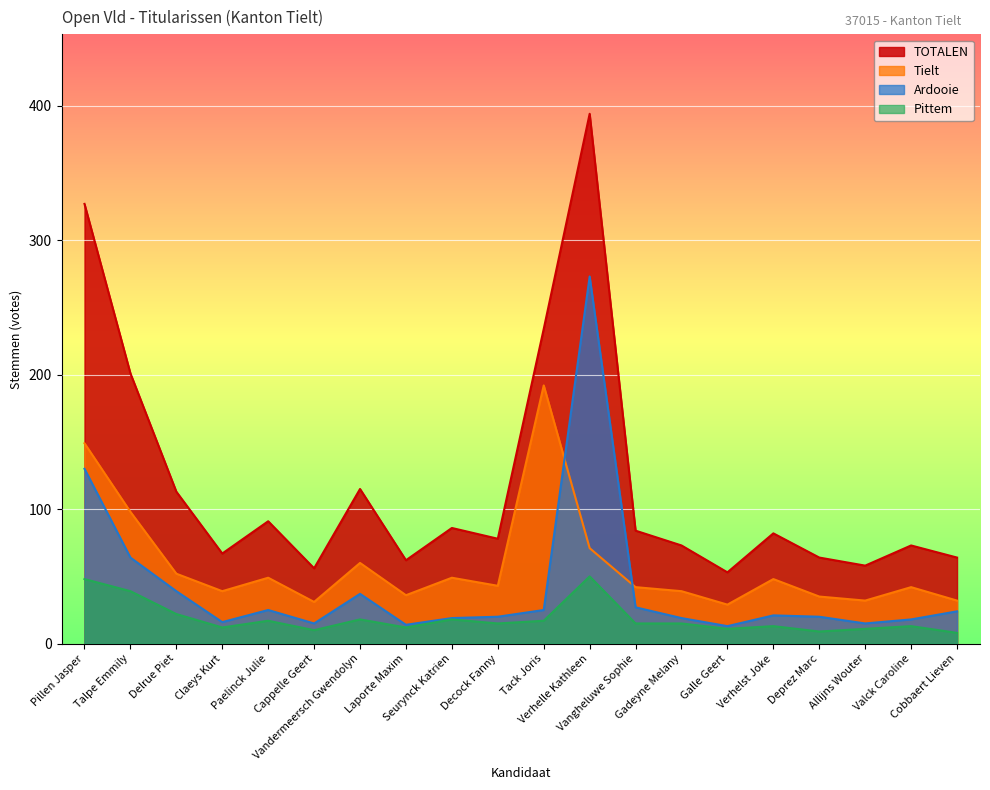

List the series in order of their peak value, lowest first.

Pittem, Tielt, Ardooie, TOTALEN